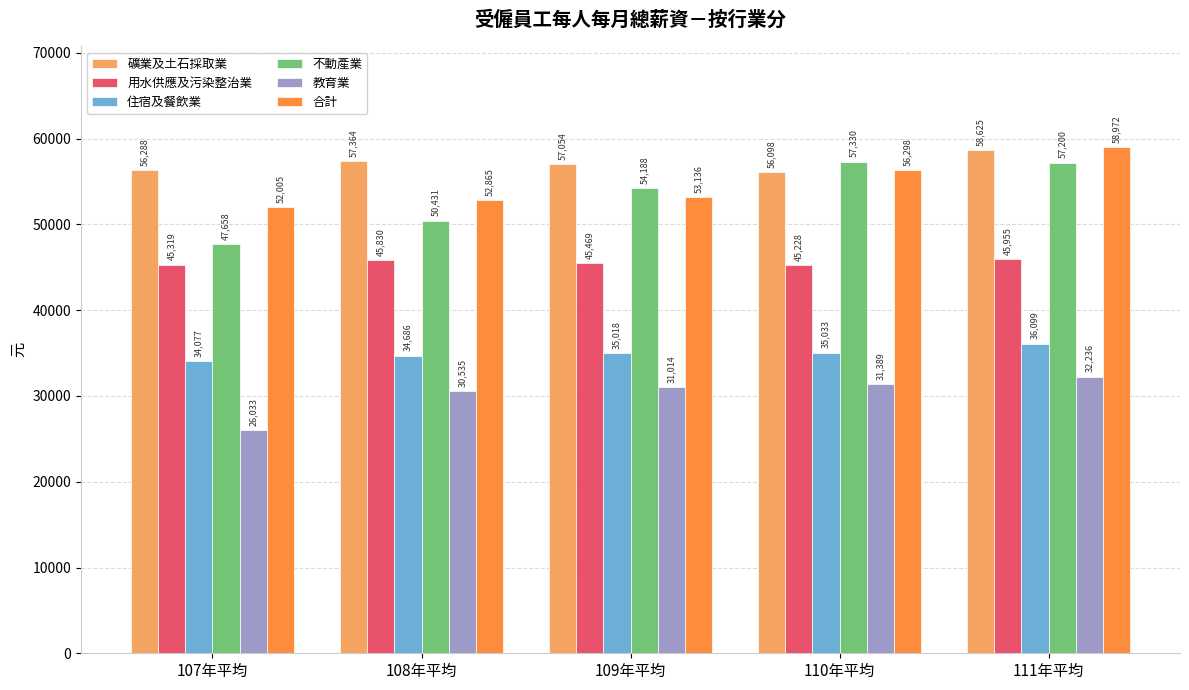

Reading left to right, extract all data points from this chart.

礦業及土石採取業: 56288	57364	57054	56098	58625
用水供應及污染整治業: 45319	45830	45469	45228	45955
住宿及餐飲業: 34077	34686	35018	35033	36099
不動產業: 47658	50431	54188	57330	57200
教育業: 26033	30535	31014	31389	32236
合計: 52005	52865	53136	56298	58972